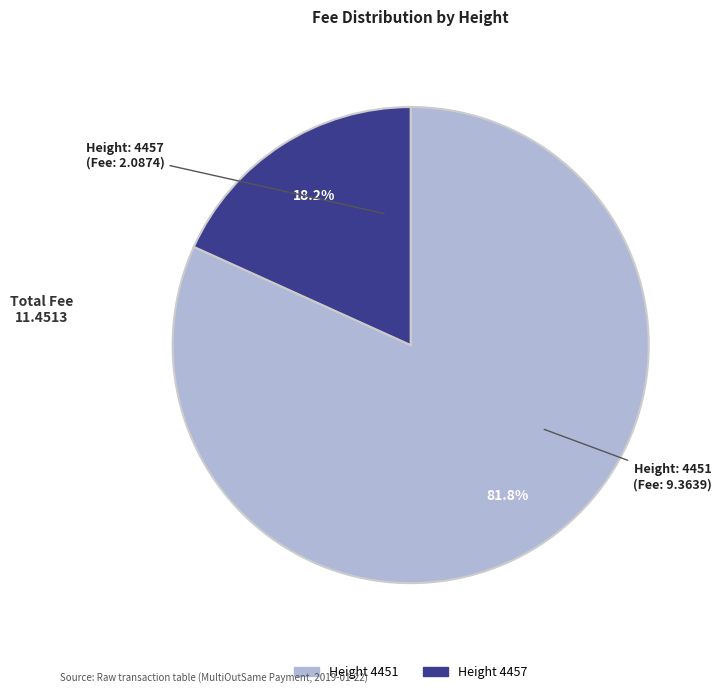

Is there any slice that represents more than half of the pie?

Yes